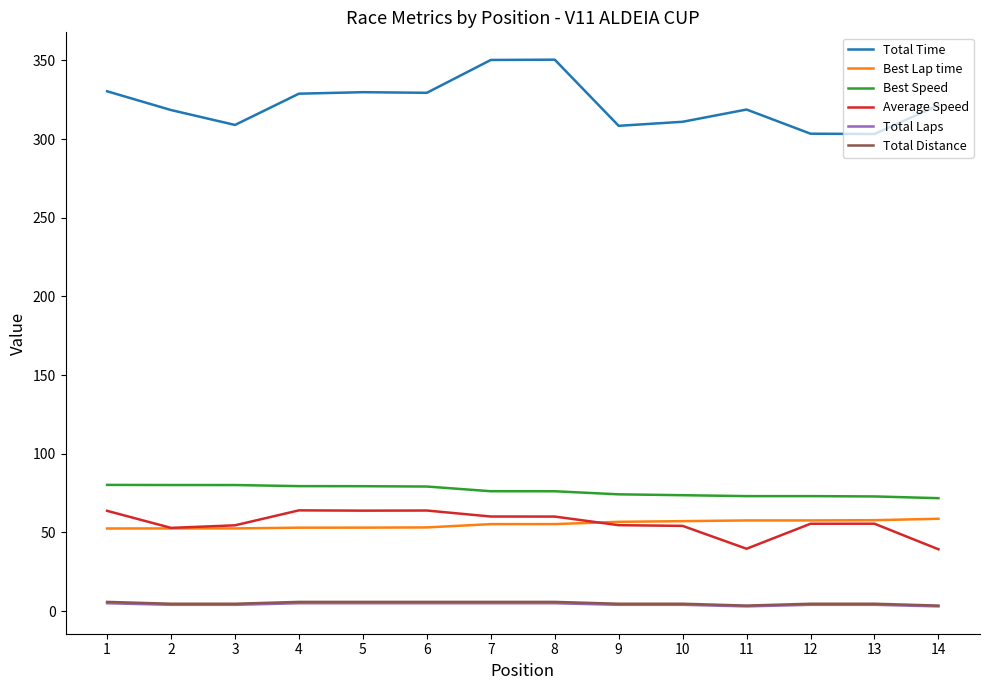

True or false: Best Speed and Total Time intersect in this chart.

False